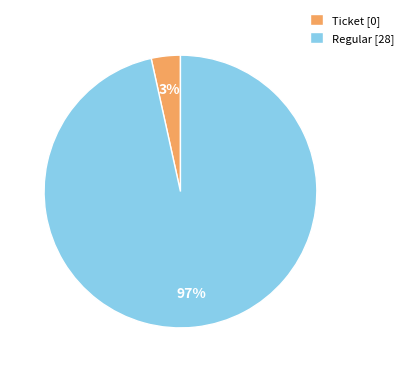

What is the largest slice in the pie chart?

Regular